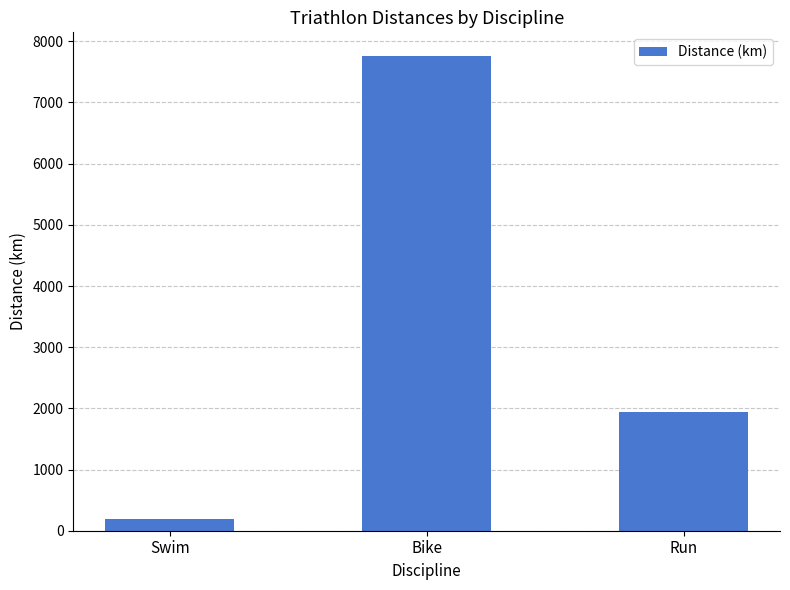

True or false: the data shows 190.0 at Swim.

True